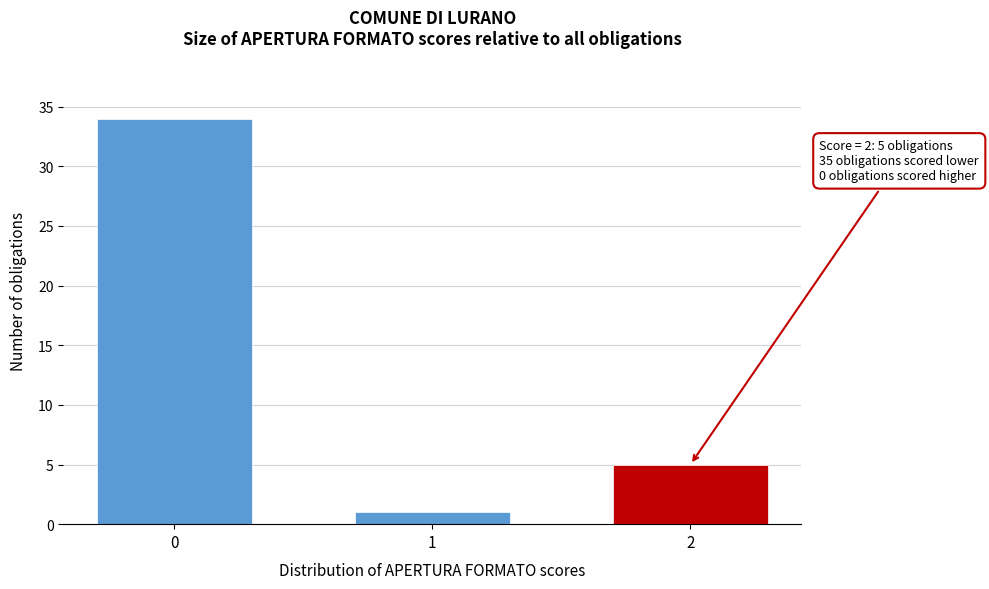

Reading right to left, transcribe all the data shown in this chart.

5	1	34